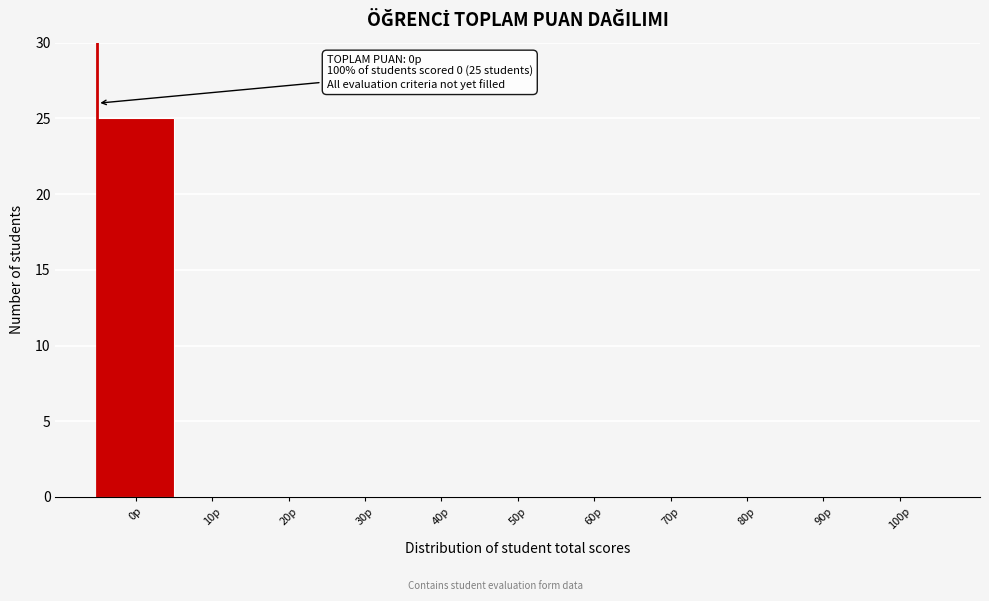

Reading right to left, what are all the values shown in this chart?

100p=0	90p=0	80p=0	70p=0	60p=0	50p=0	40p=0	30p=0	20p=0	10p=0	0p=25